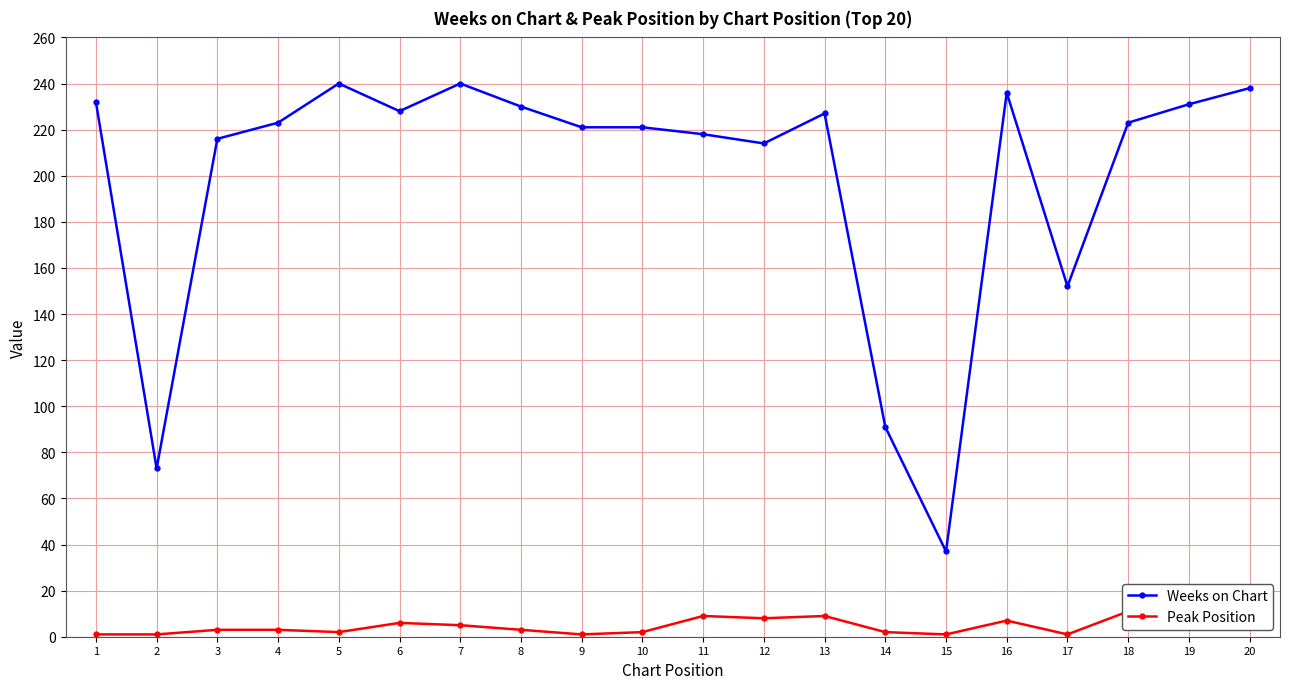

What is the difference between the second highest and second lowest values in the Peak Position series?

10